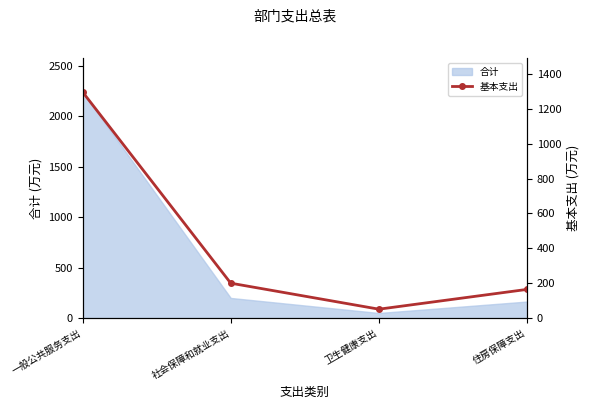

Does the chart have visible grid lines?

No